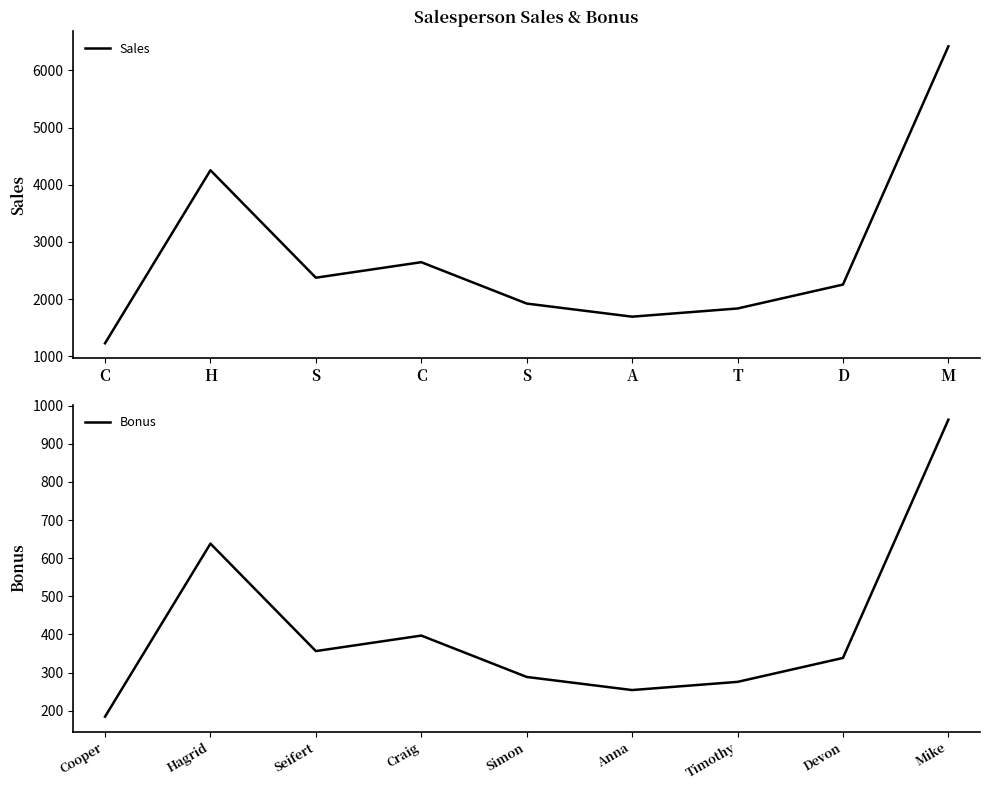

True or false: Sales and Bonus cross at least once.

False